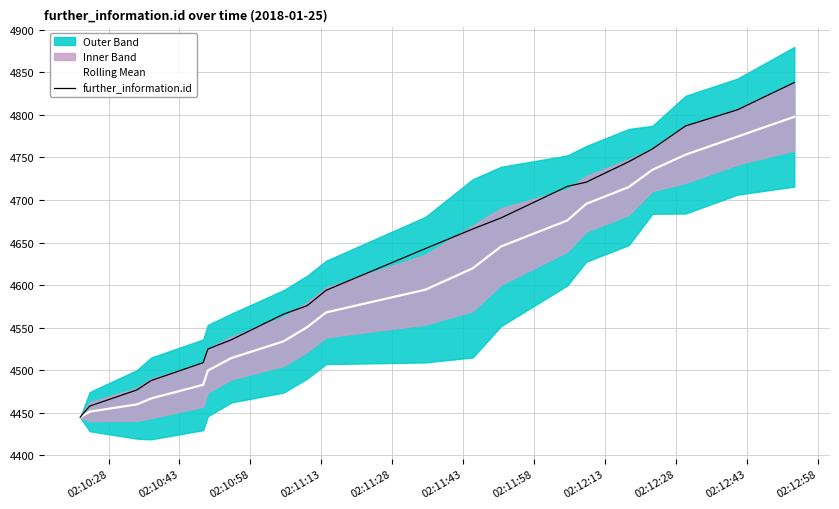

What is the lowest value of the further_information.id series?

4445.0